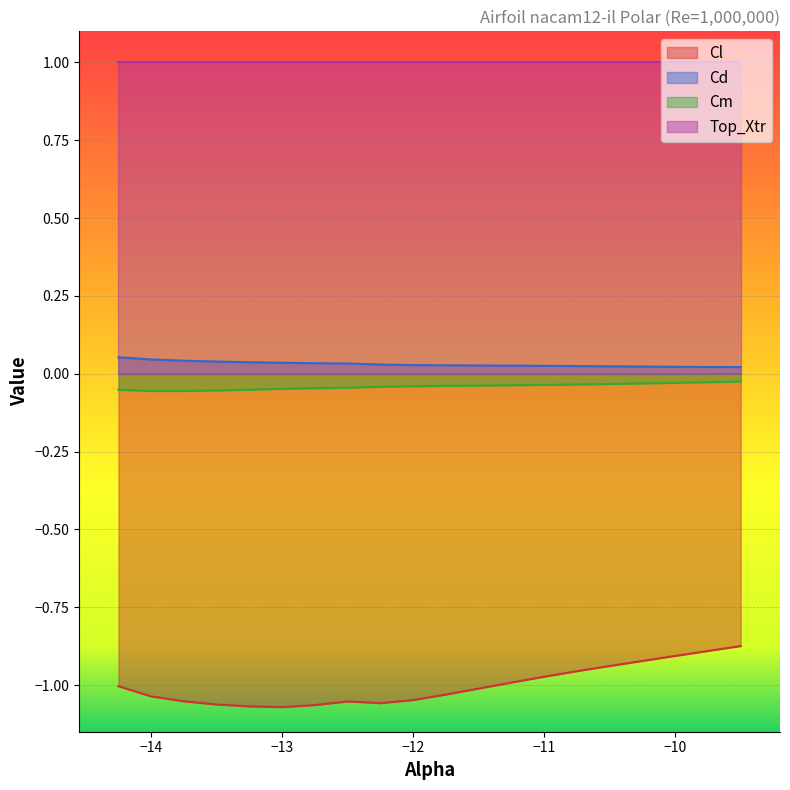

How many lines are shown in the chart?

4